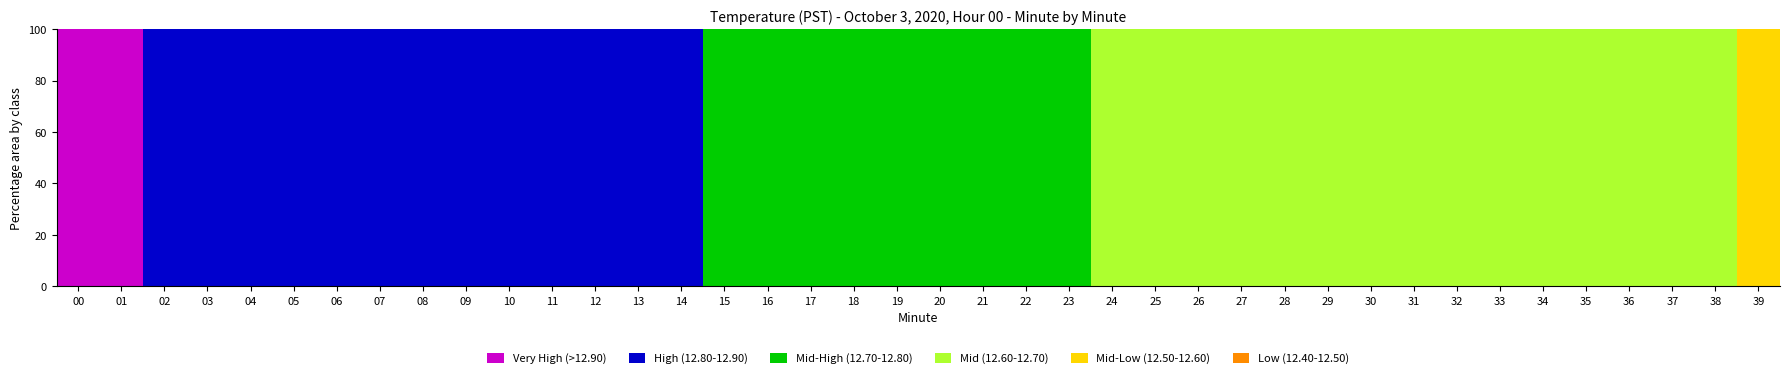

What is the highest value of the Very High (>12.90) series?

100